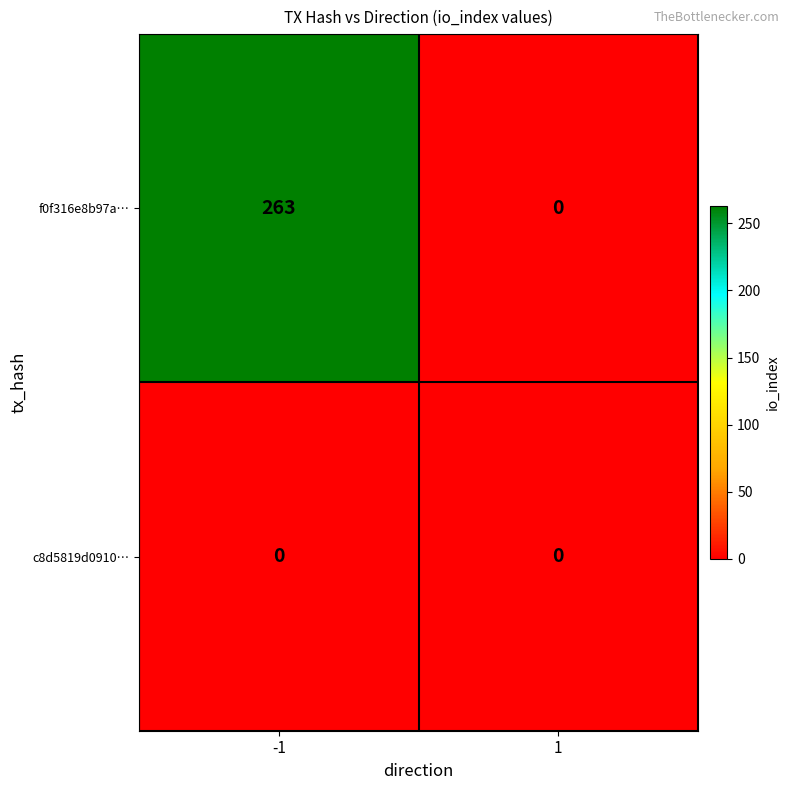

How many data points in f0f316e8b97a… are less than 263?

1